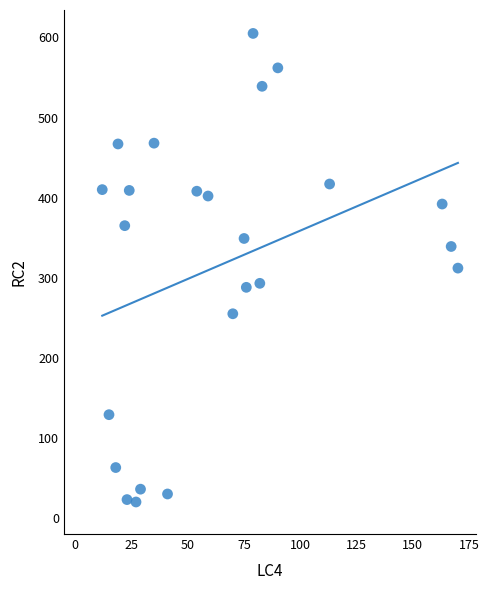

What is the range of X values (max minus min)?

158